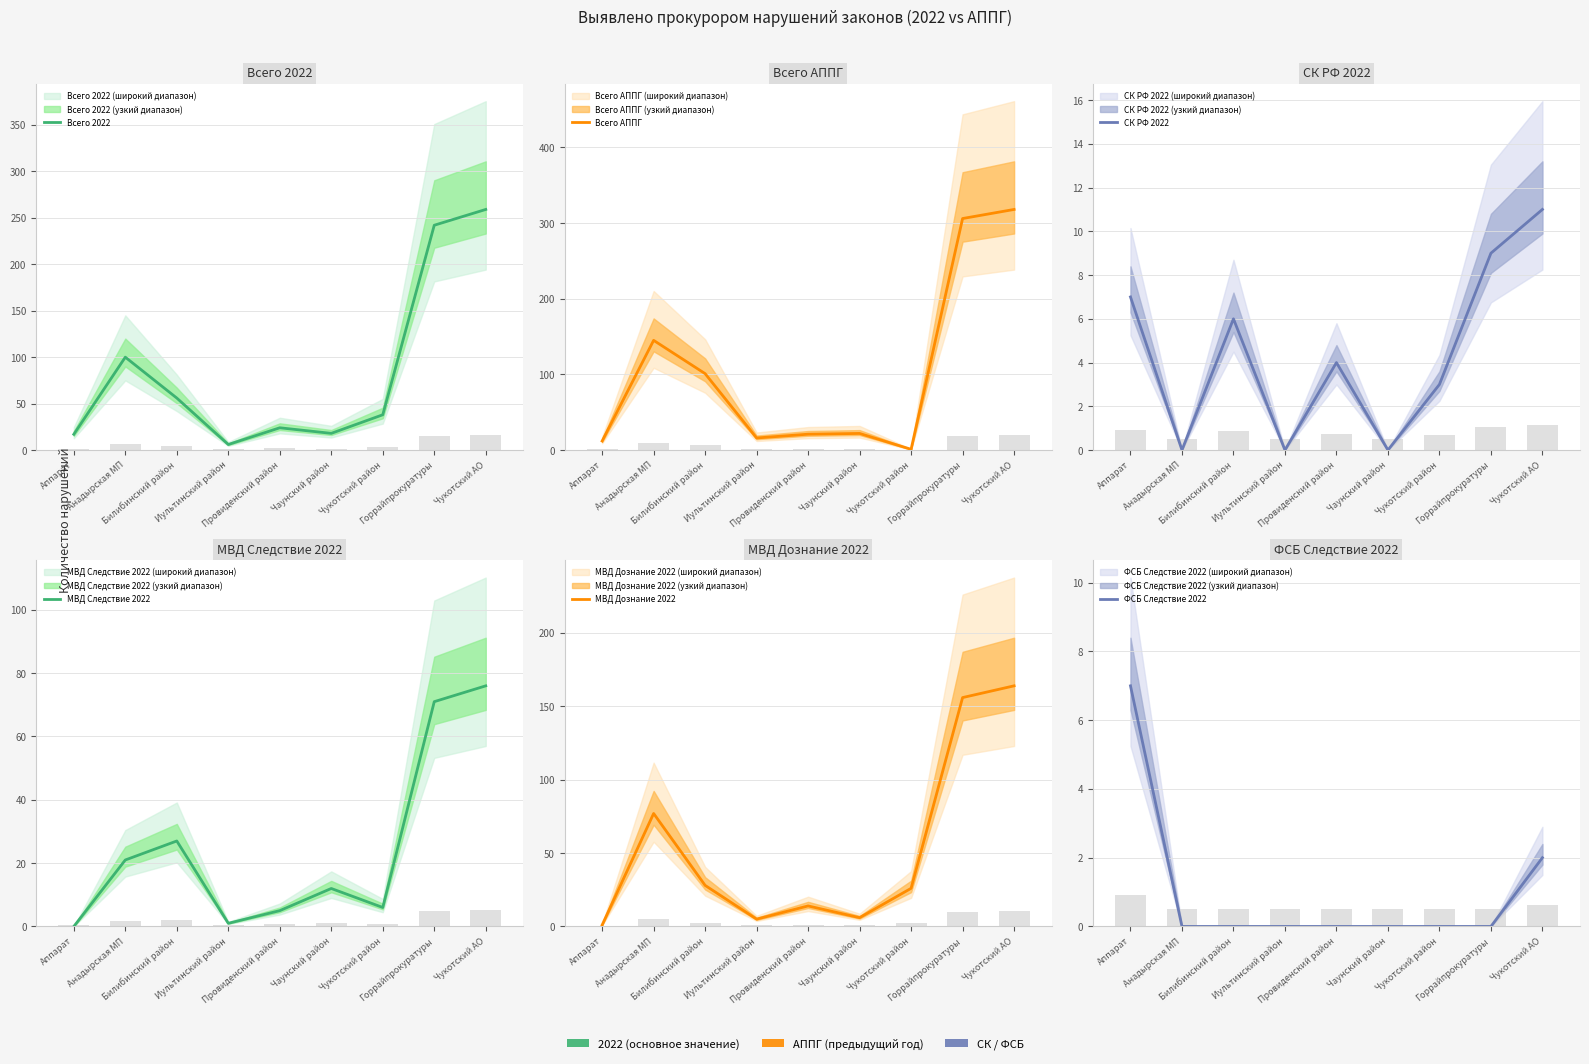

At how many categories does at least one series exceed 230?

2